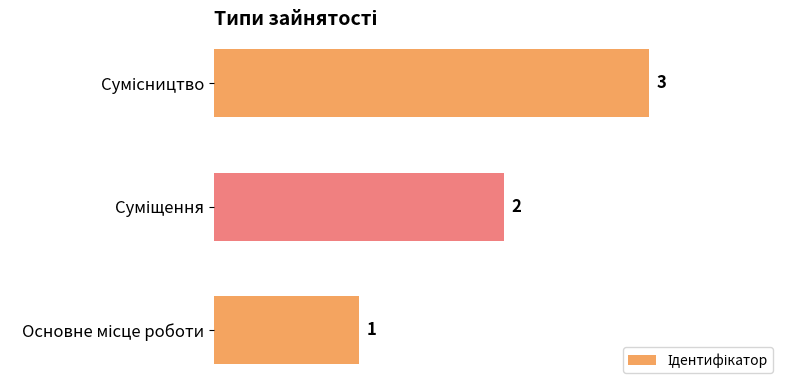

What is the maximum value shown in the chart?

3